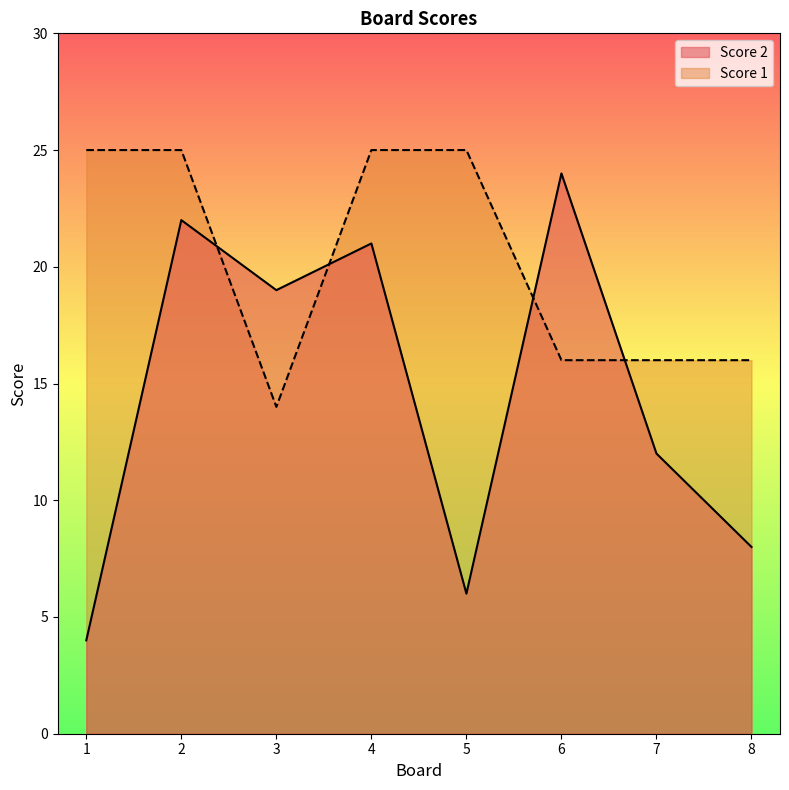

Reading right to left, list all the values displayed in this chart.

Score 2: 8=8	7=12	6=24	5=6	4=21	3=19	2=22	1=4
Score 1: 8=16	7=16	6=16	5=25	4=25	3=14	2=25	1=25